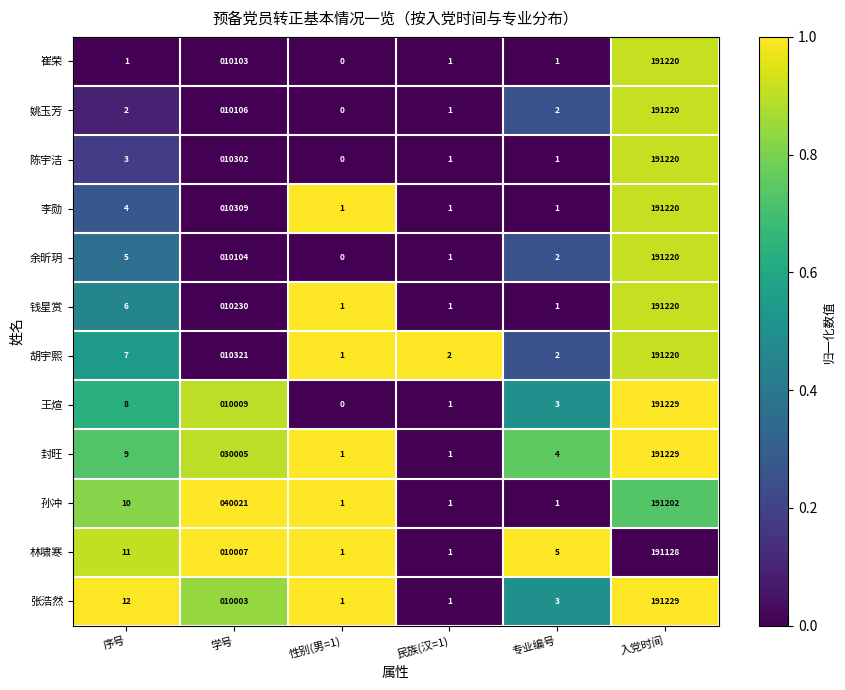

What is the total value across all series at 专业编号?

26